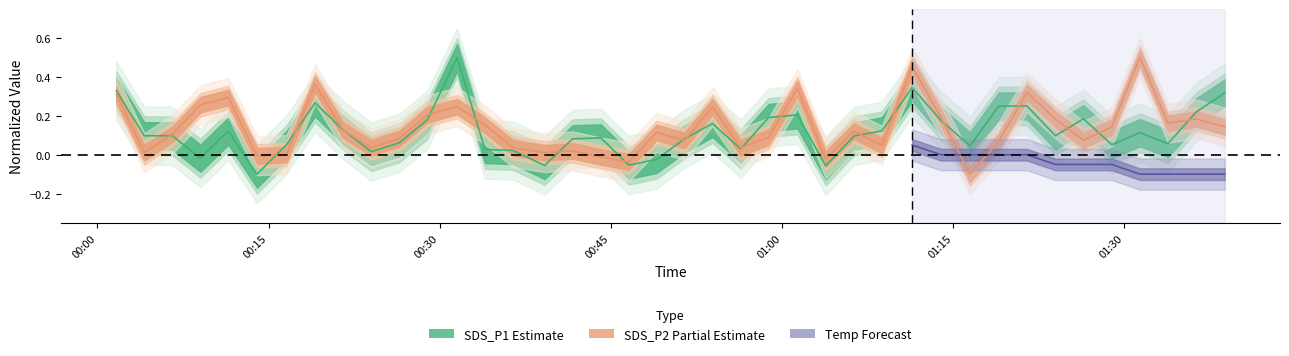

The SDS_P1 series shows 0.2 at SDS_P1. True or false?

False